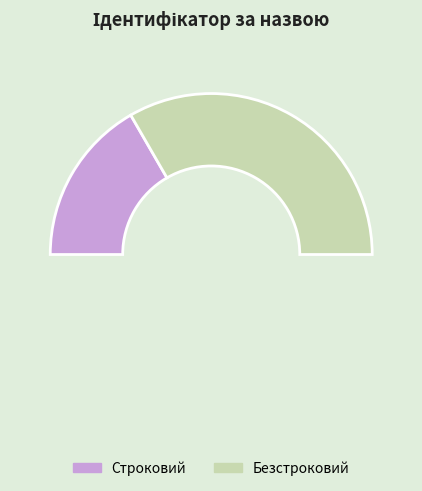

The Строковий slice represents 33% of the pie. True or false?

True